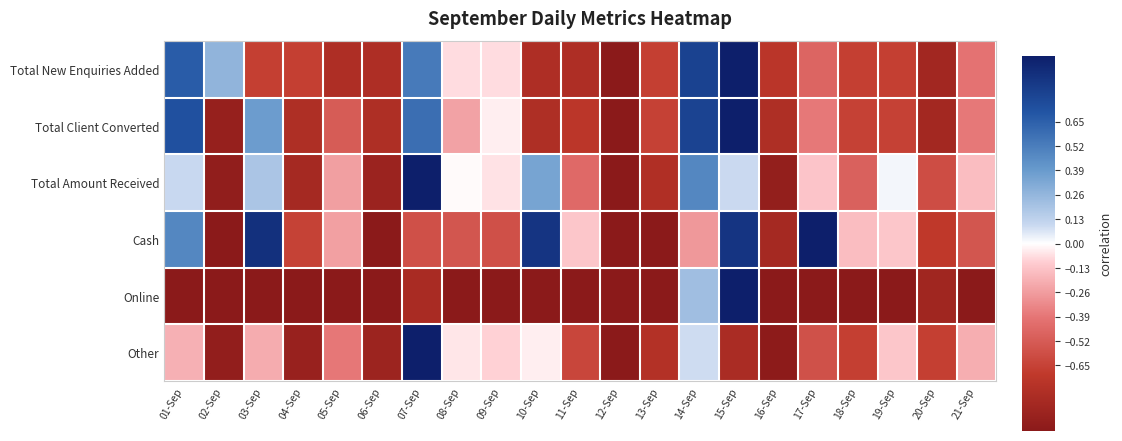

At which category does the chart reach its peak across all series?

15-Sep